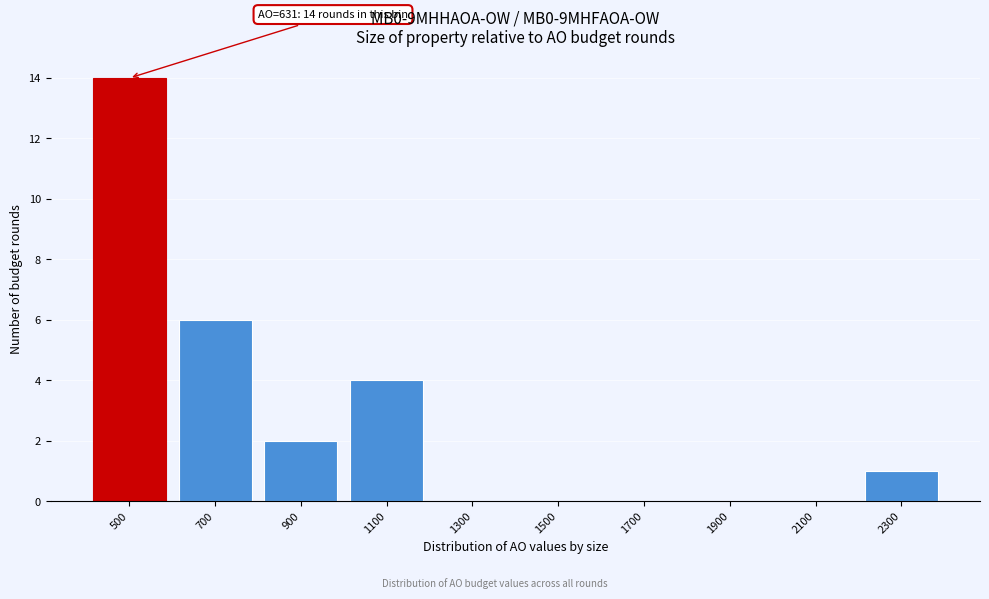

Reading left to right, list all the values displayed in this chart.

500=14	700=6	900=2	1100=4	1300=0	1500=0	1700=0	1900=0	2100=0	2300=1